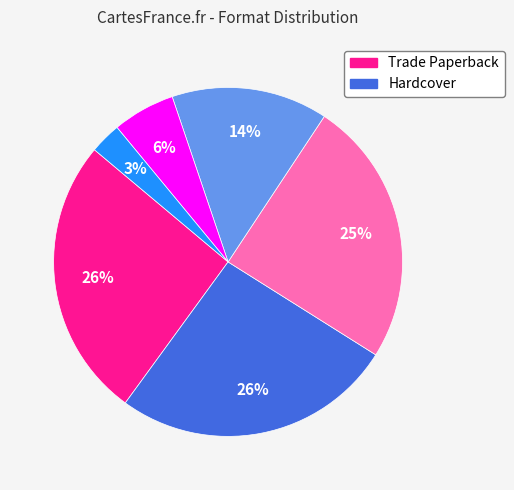

Is there a majority slice in this chart?

No